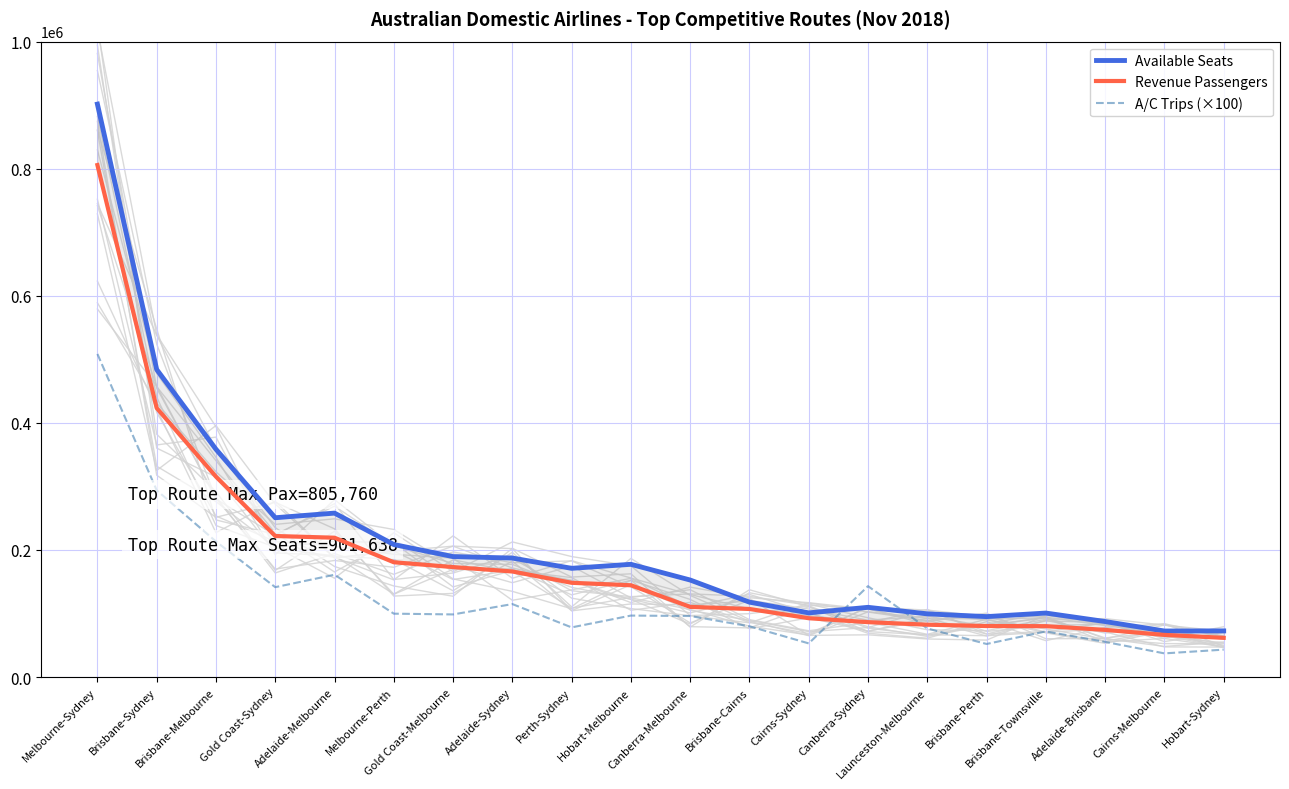

What is the difference between the A/C Trips (×100) values at Melbourne-Sydney and Cairns-Melbourne?

471200